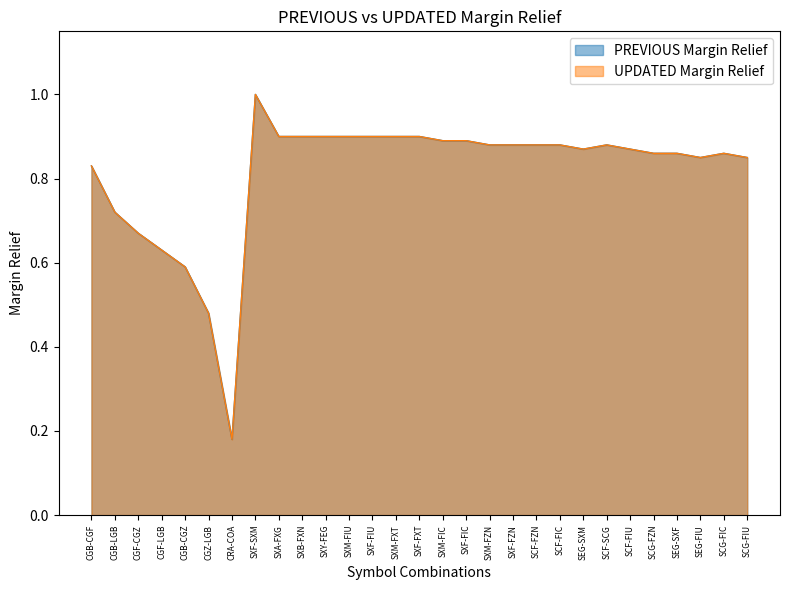

What is the label of the 2nd point from the left?

CGB-LGB